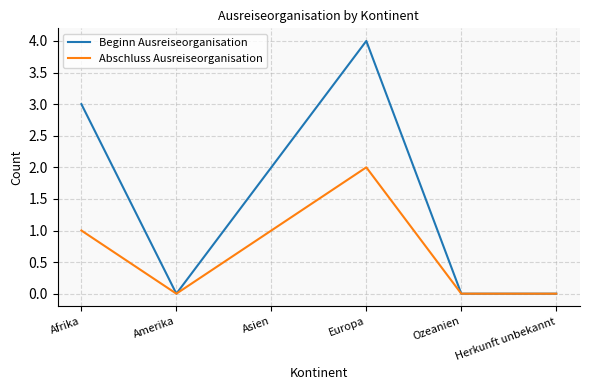

What is the total value across all series at Europa?

6